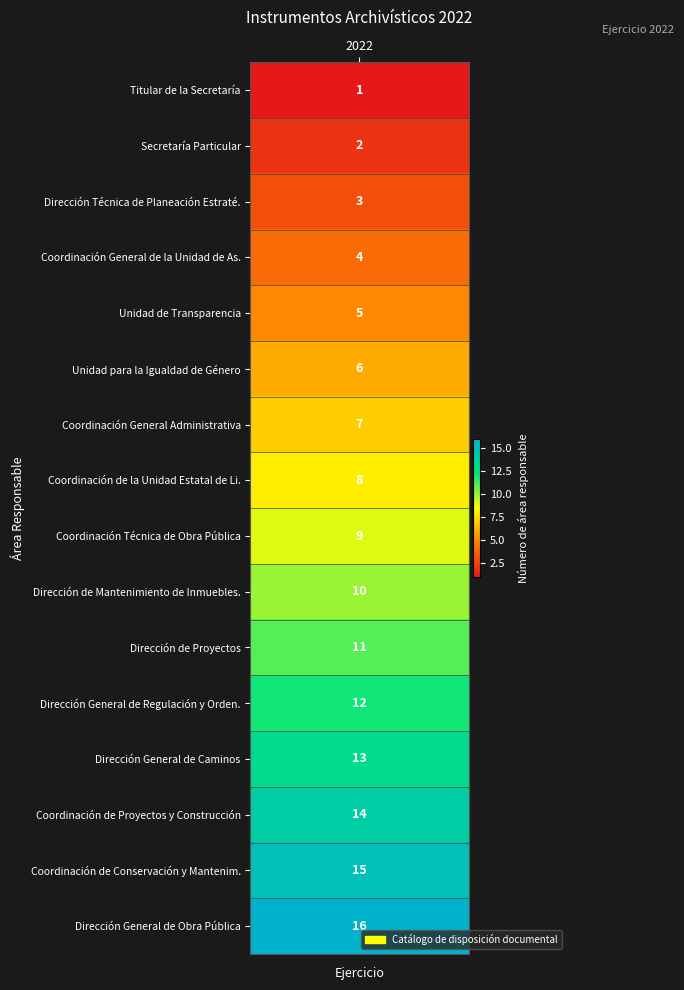

What is the difference between the maximum and minimum values?

15